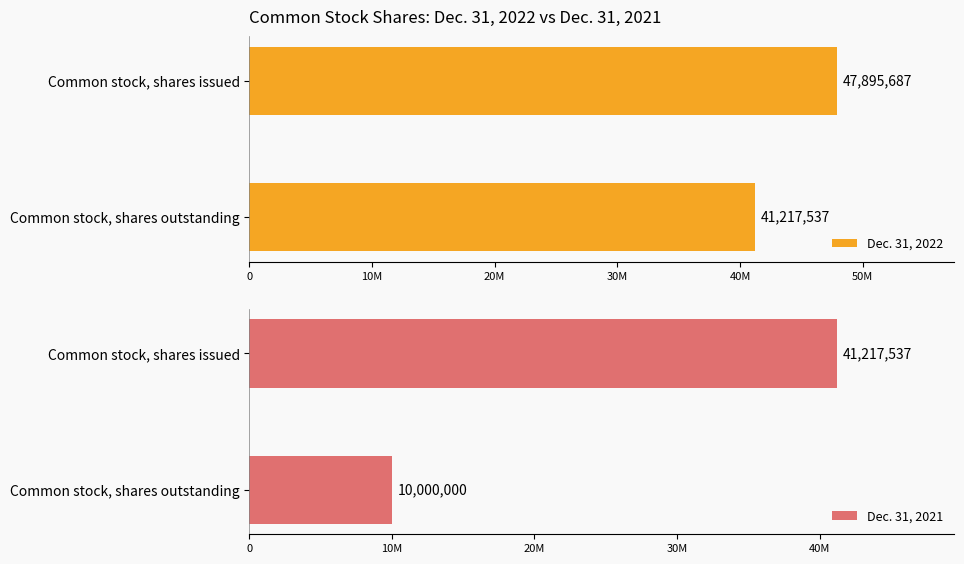

What are all the series names shown in the legend?

Dec. 31, 2022, Dec. 31, 2021